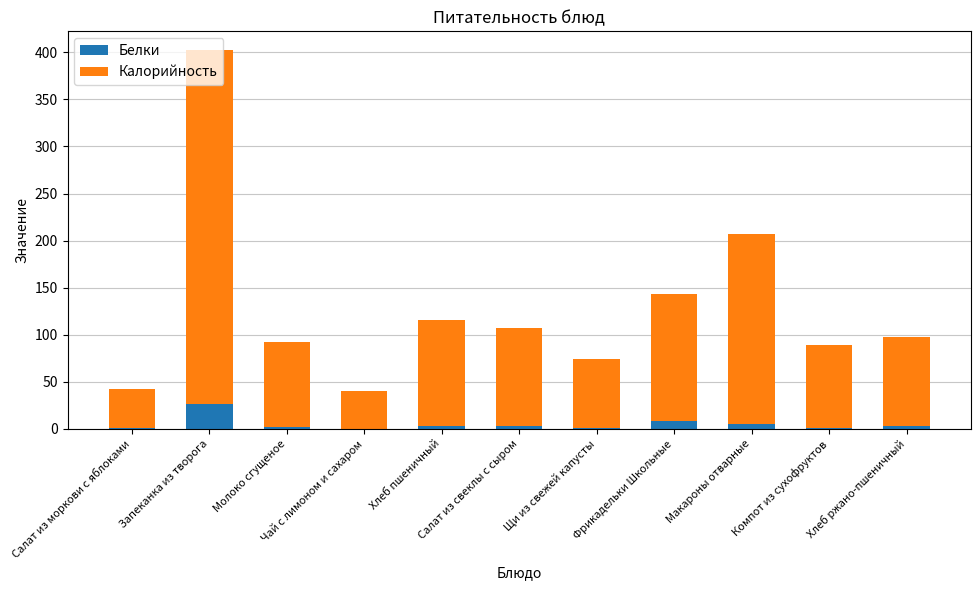

What is the maximum value for Белки?

26.6